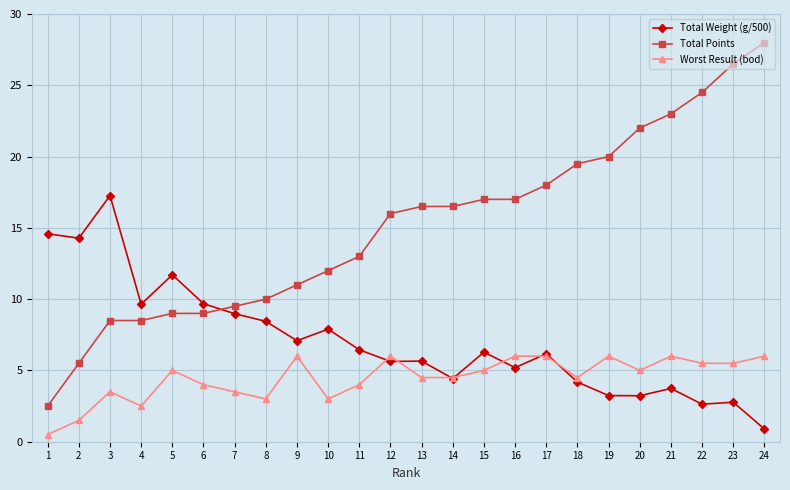

At which category does Total Weight (g/500) reach its first local peak?

3